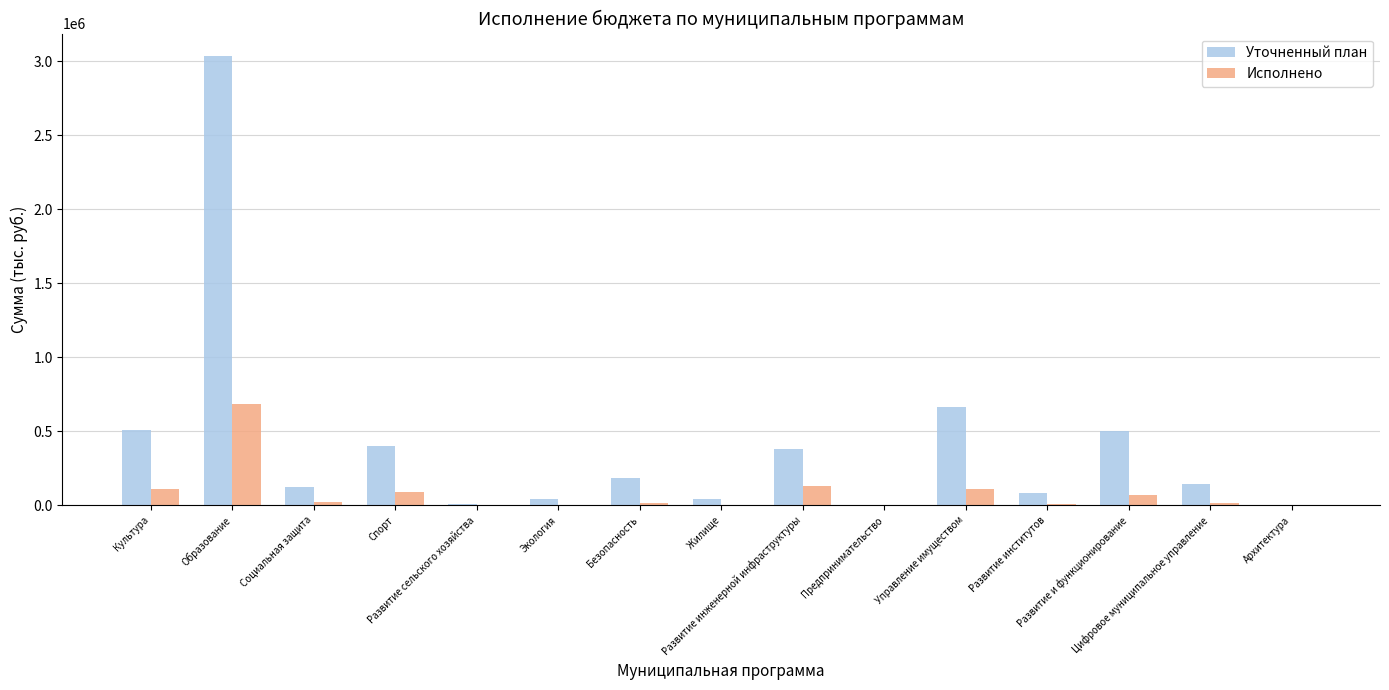

How many groups of bars are there?

15